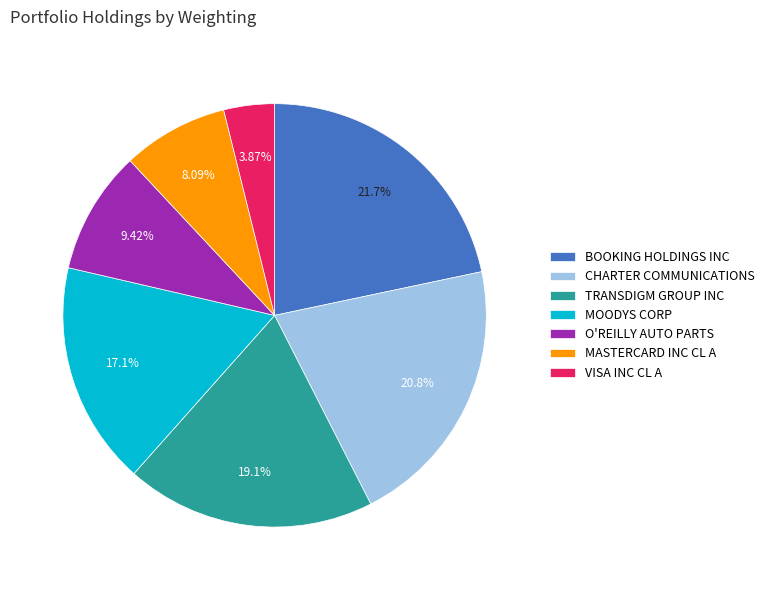

What is the total percentage of TRANSDIGM GROUP INC and MASTERCARD INC CL A?

27.2%